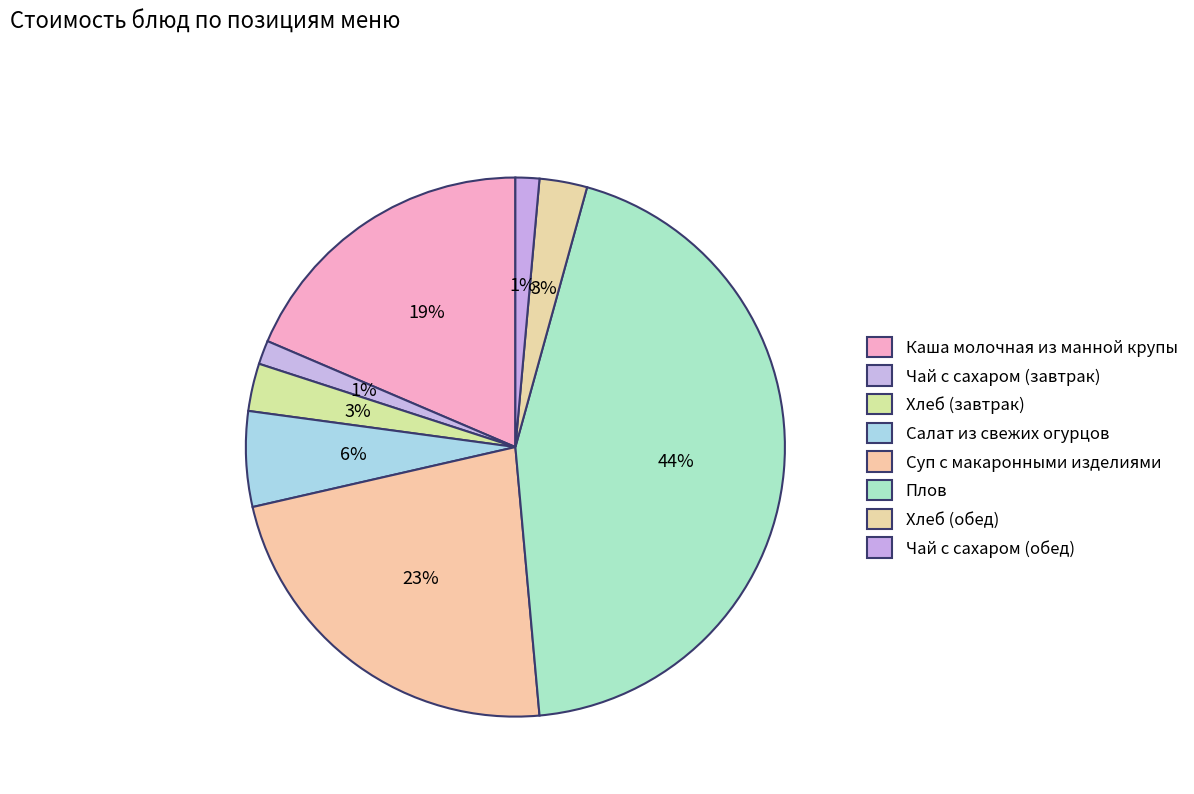

To the nearest percent, what is the difference between the largest and smallest slice percentages?

43%